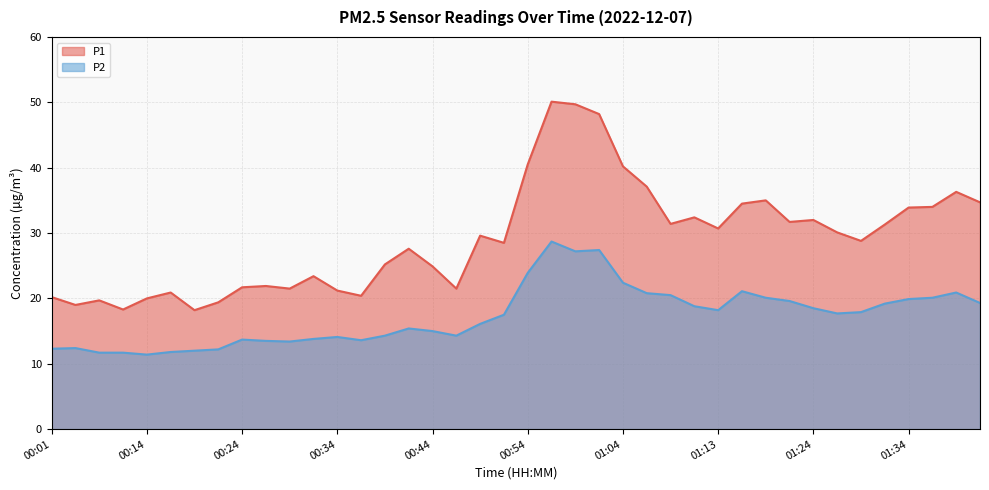

At which label does P2 reach its peak?

00:56